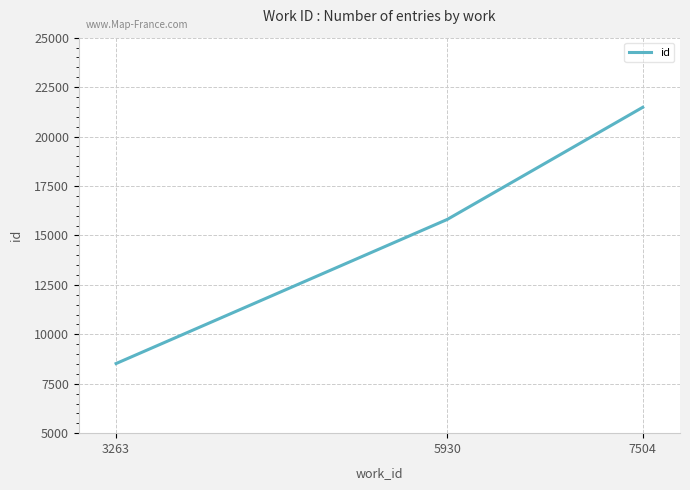

What is the greatest value displayed?

21479